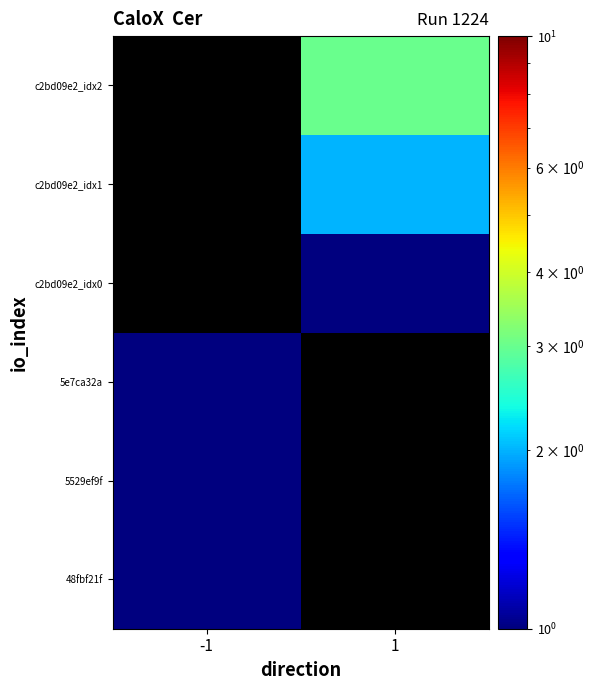

Is it true that c2bd09e2_idx0 equals 1.6 at 1?

False